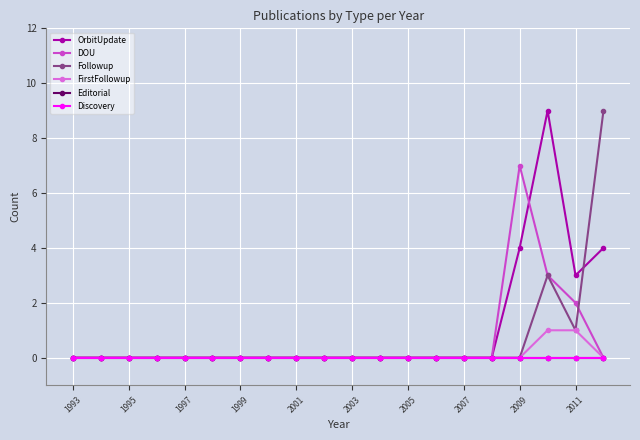

Rank the series by their maximum value, from highest to lowest.

OrbitUpdate, Followup, DOU, FirstFollowup, Editorial, Discovery